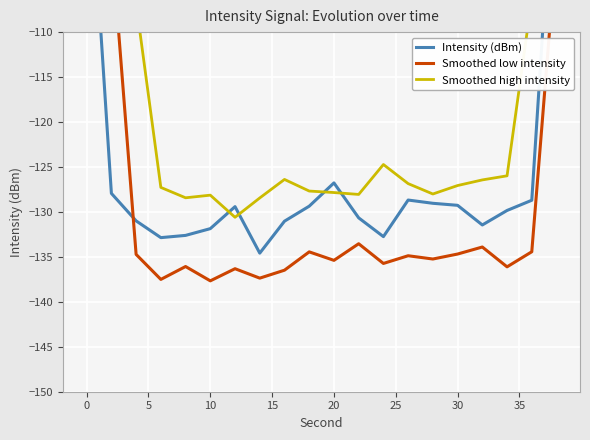

What is the difference between the maximum and minimum values in the Intensity (dBm) series?

48.8